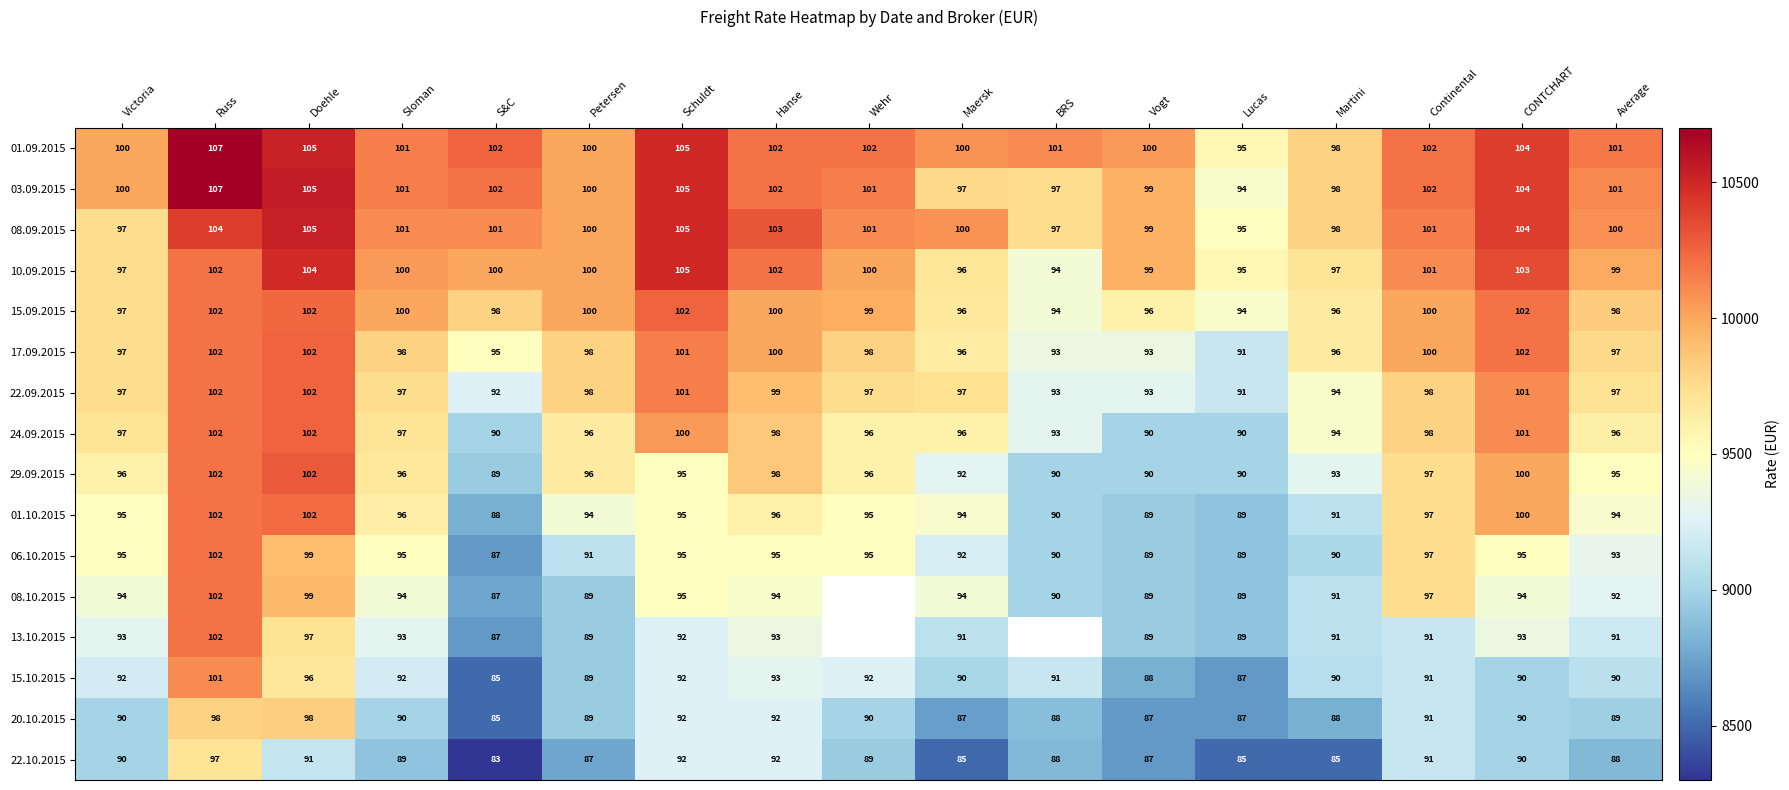

How many values in the 15.09.2015 series are below 99?

8